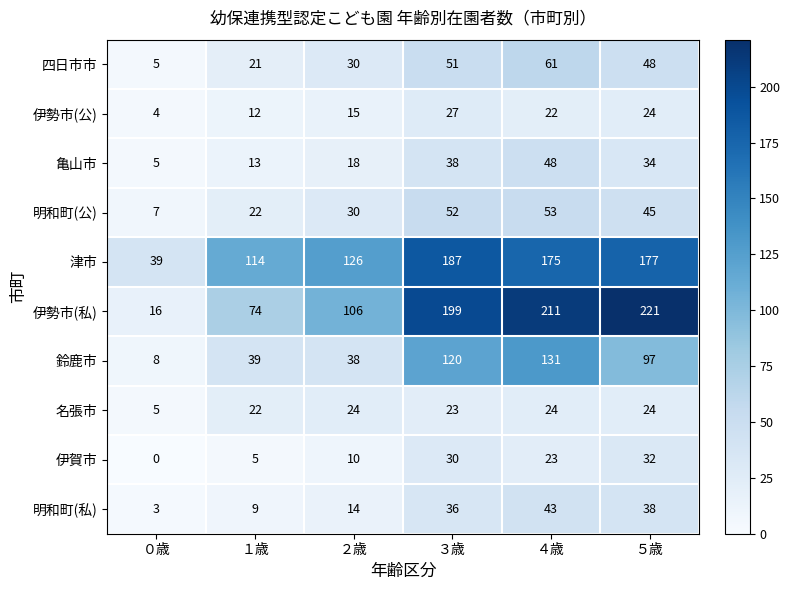

Count the number of categories in the chart.

6